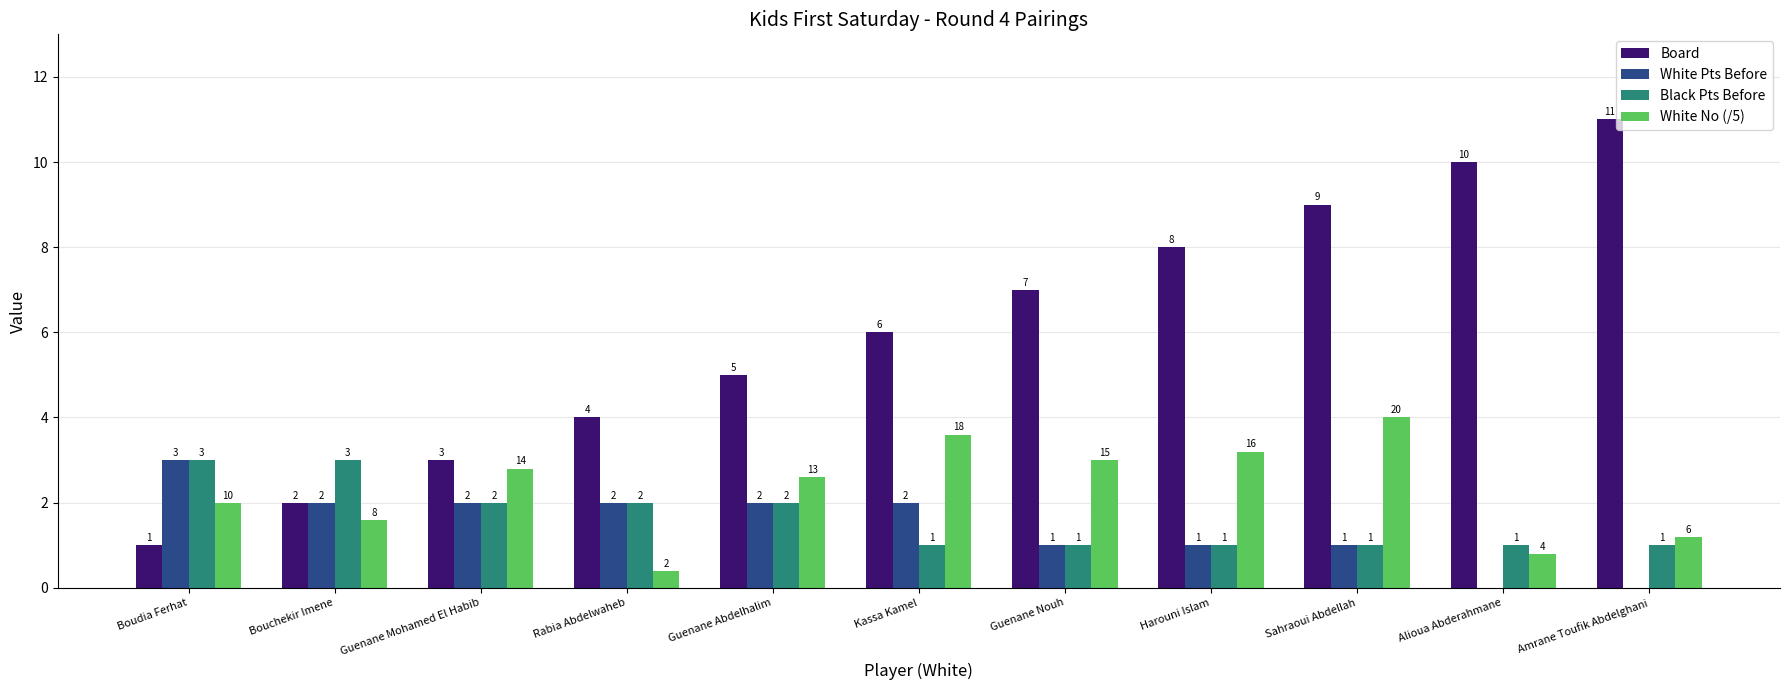

Is it true that Black Pts Before equals 0.5 at Kassa Kamel?

False